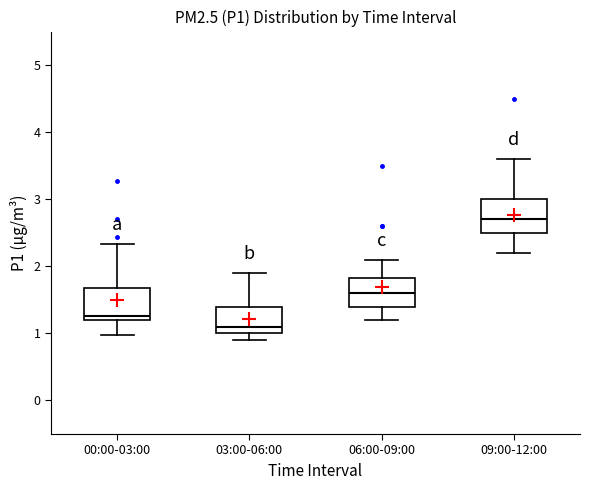

Which box's median line is the highest?

09:00-12:00